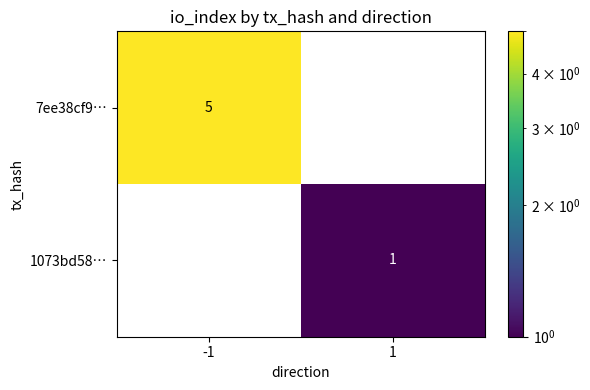

What is the difference between the maximum and minimum values in the 7ee38cf9… series?

5